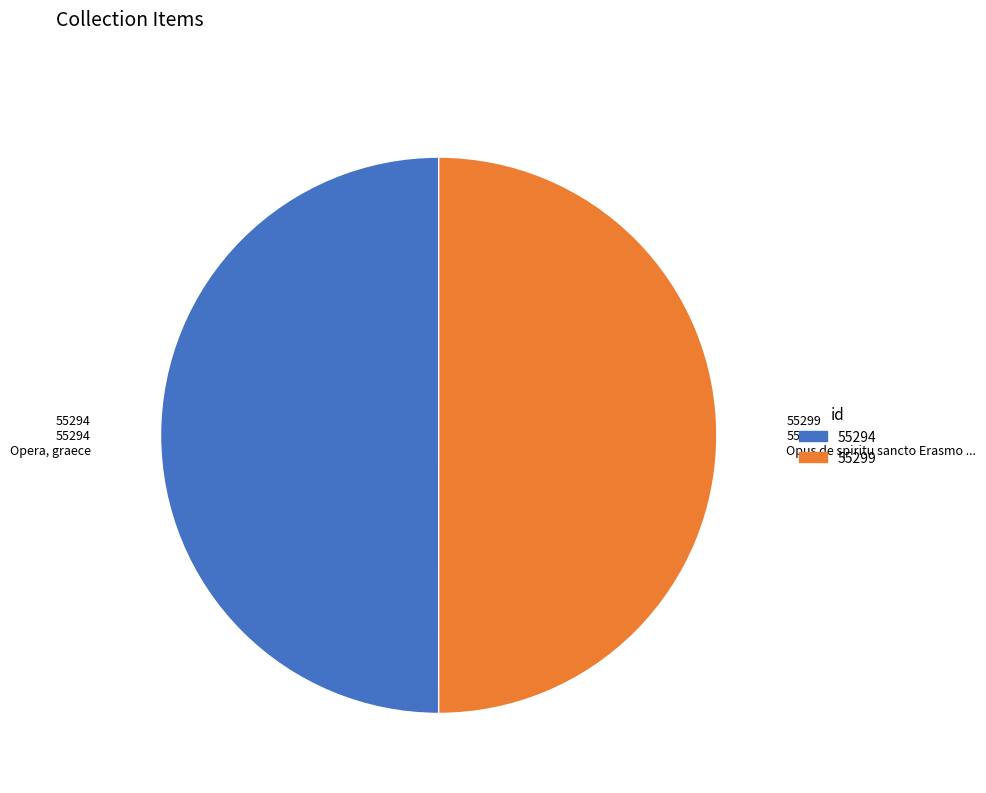

How many slices are in this pie chart?

2